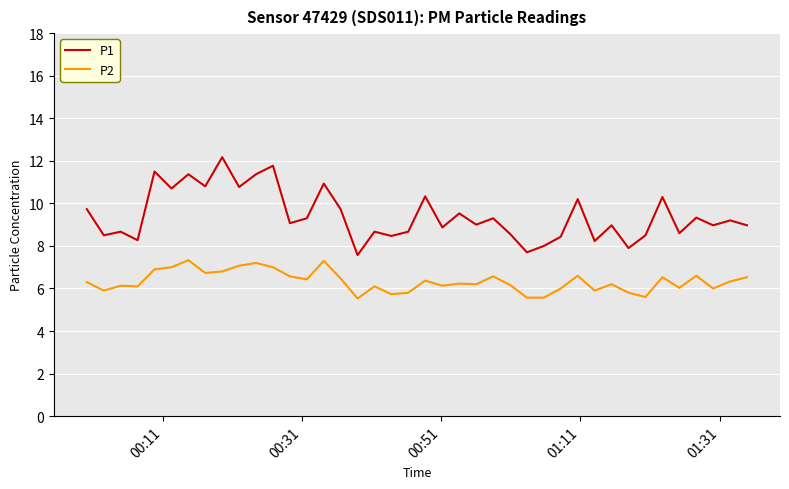

Rank the series by their average value, from lowest to highest.

P2, P1